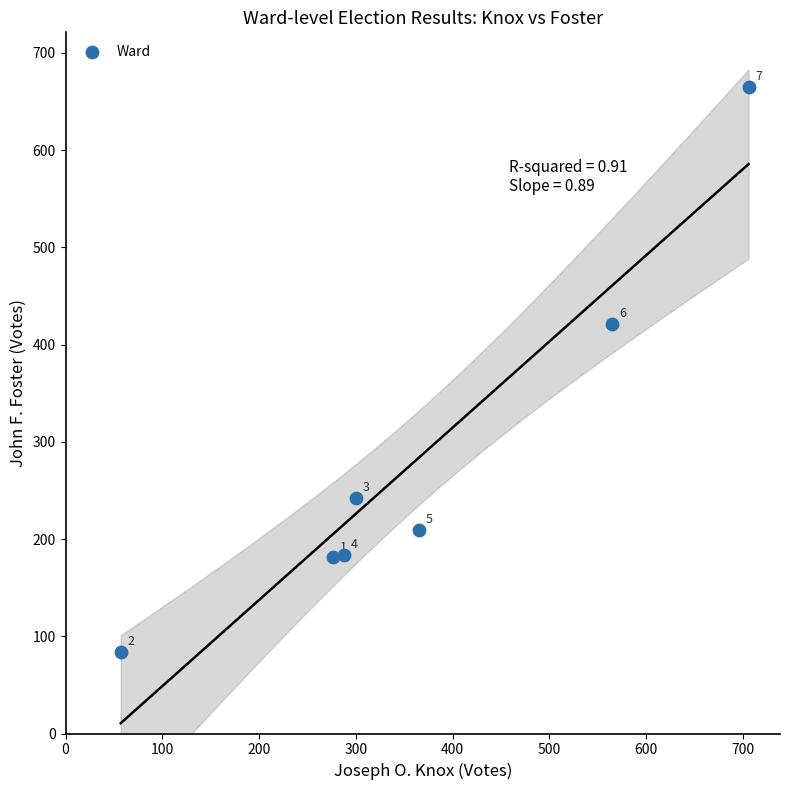

What is the average Y value?

284